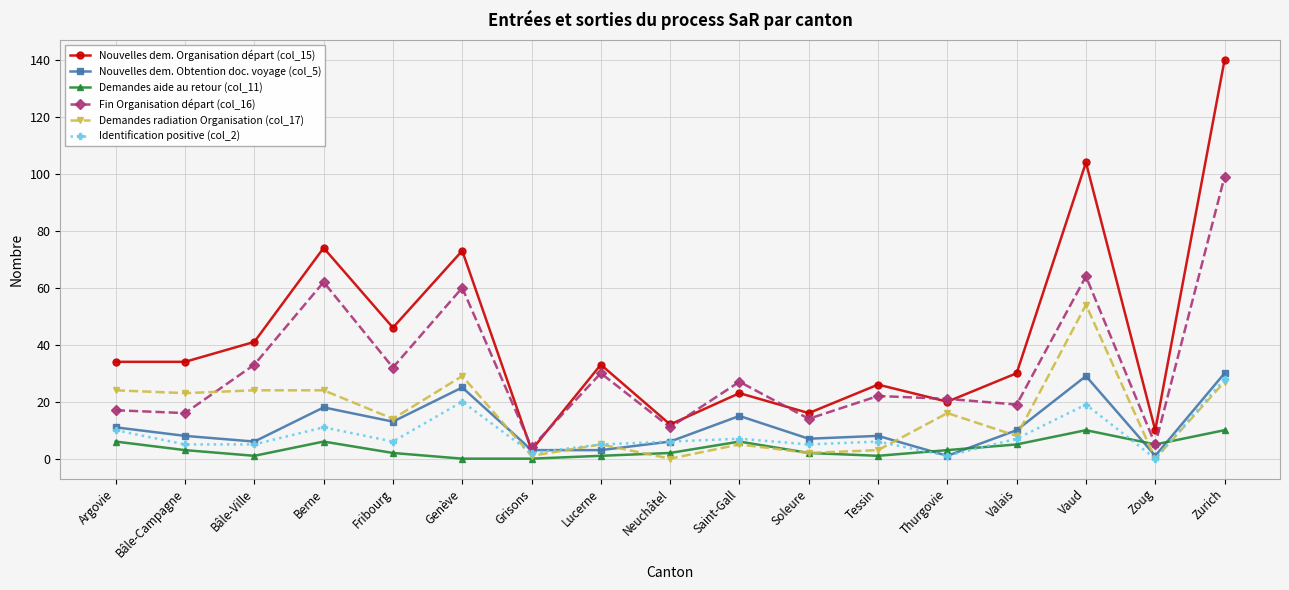

Which series has the largest total across all categories?

Nouvelles dem. Organisation départ (col_15)